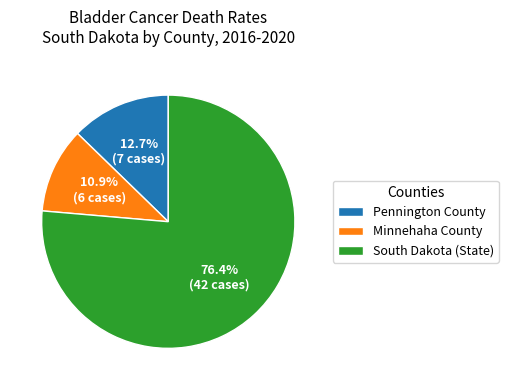

Count the number of slices in the pie.

3